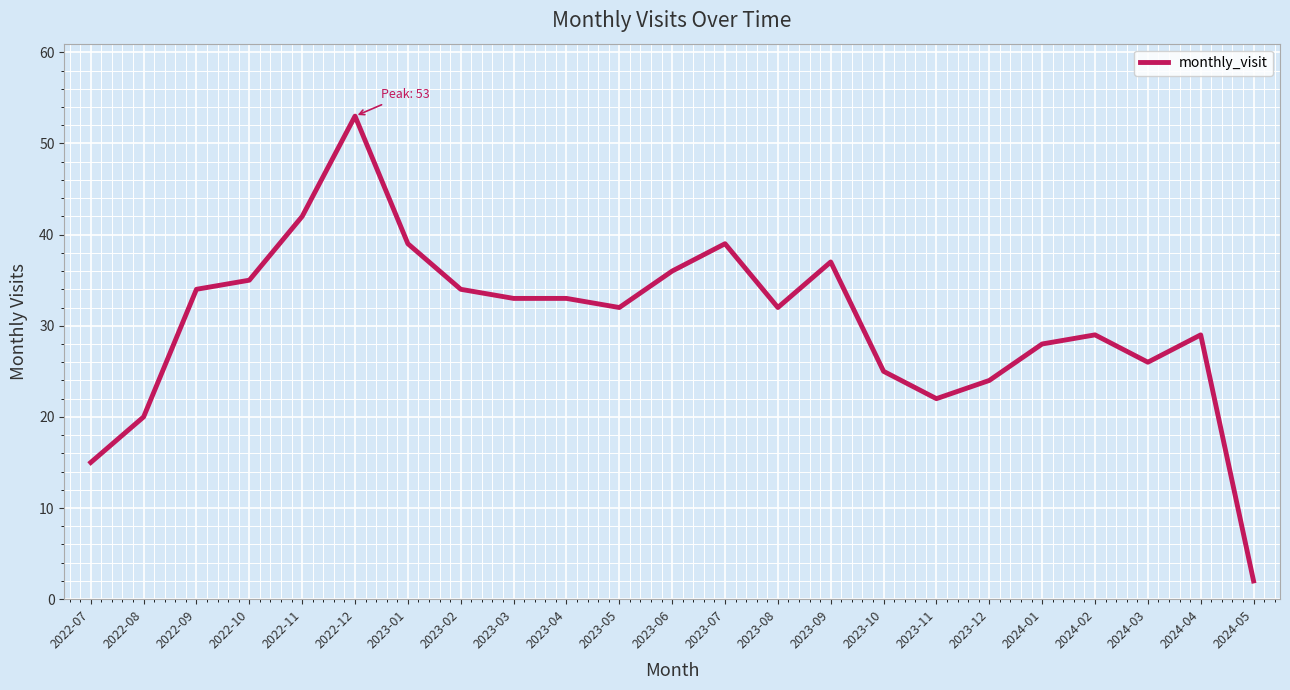

Between 2022-07 and 2022-08, which is larger?

2022-08